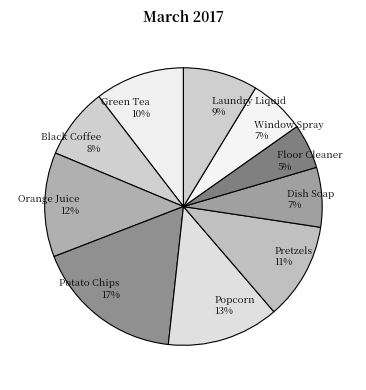

To the nearest percent, what is the average slice percentage?

10%